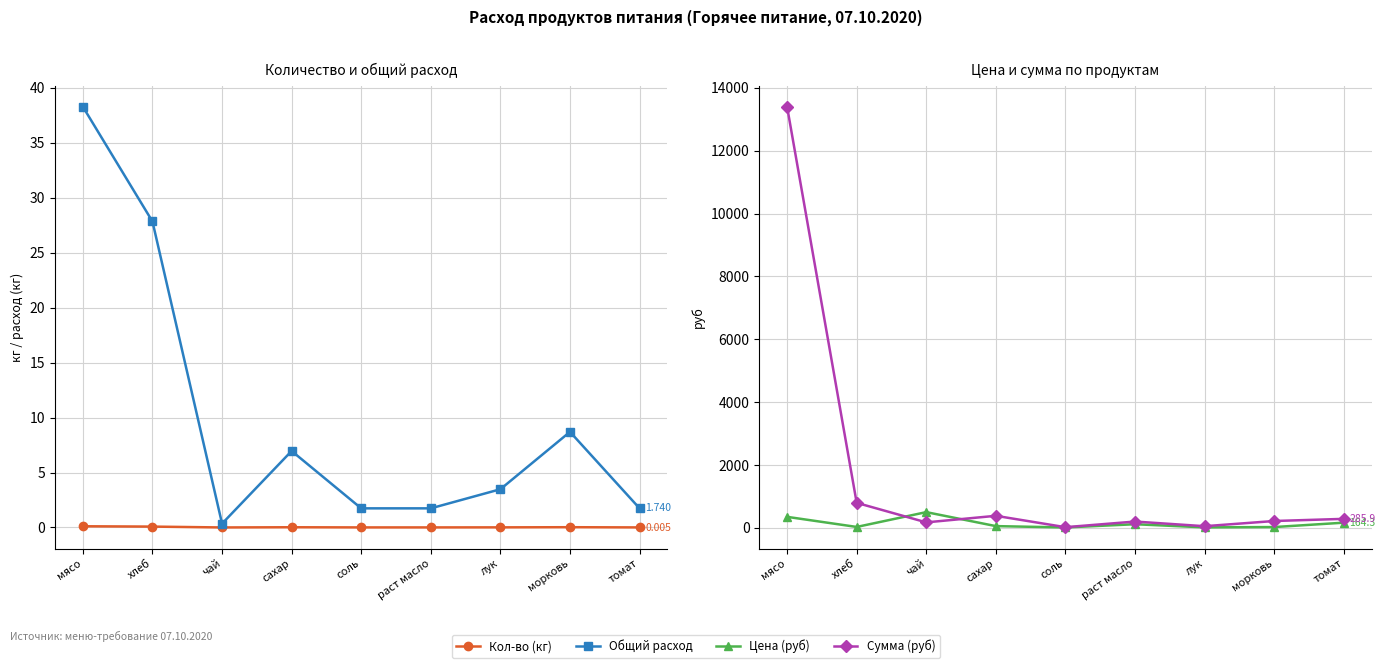

Which label corresponds to the smallest value in the chart?

чай